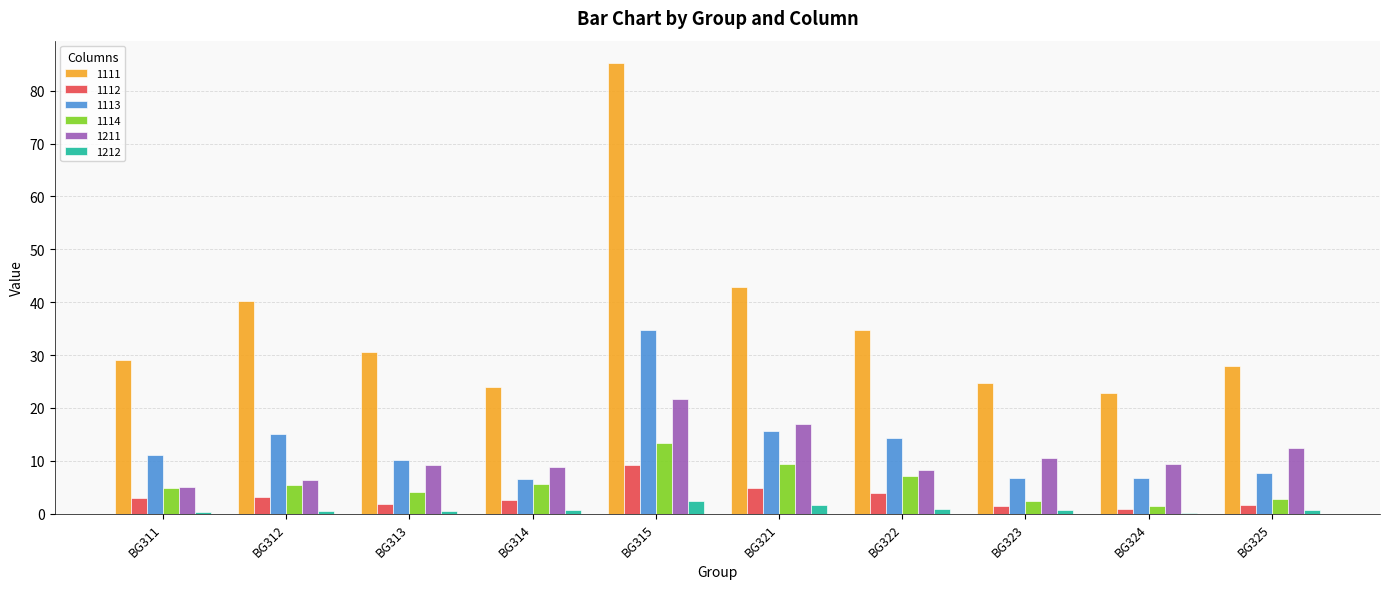

Which label corresponds to the largest value in the chart?

BG315